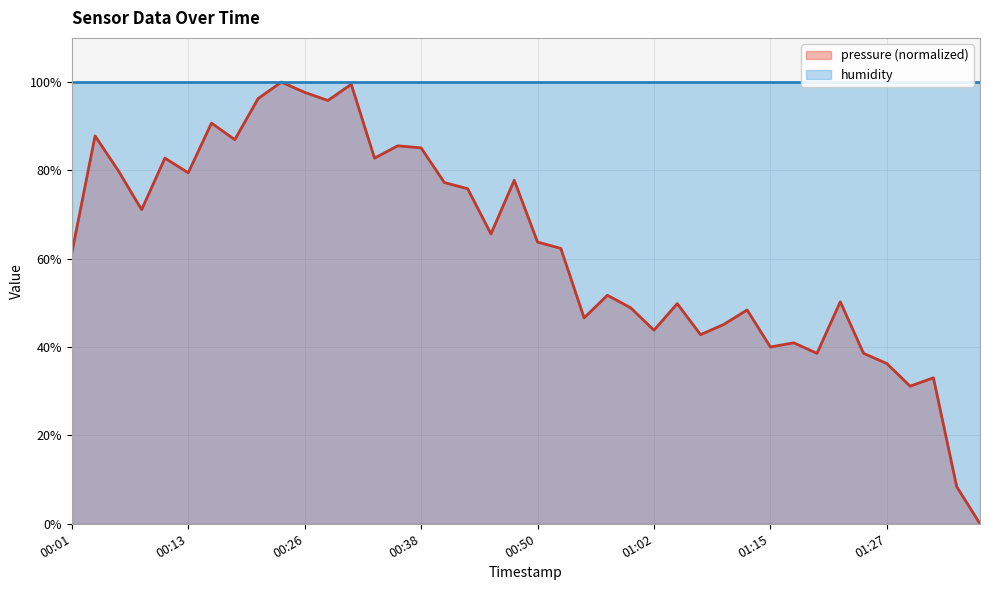

What is the label of the 13th point from the right?

01:07